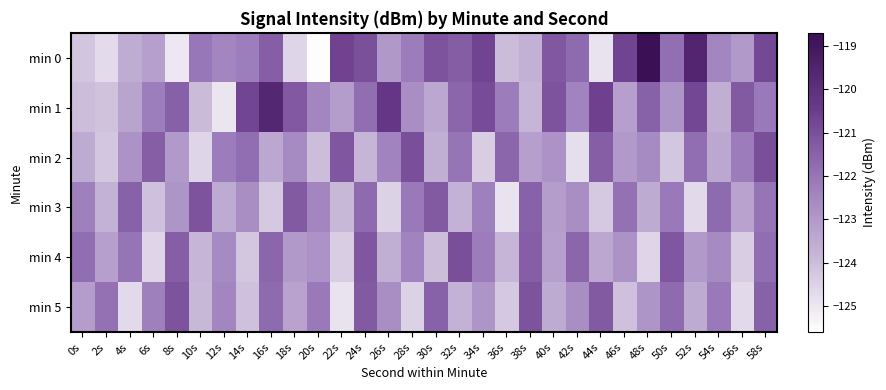

At which category is the sum across all series the highest?

58s